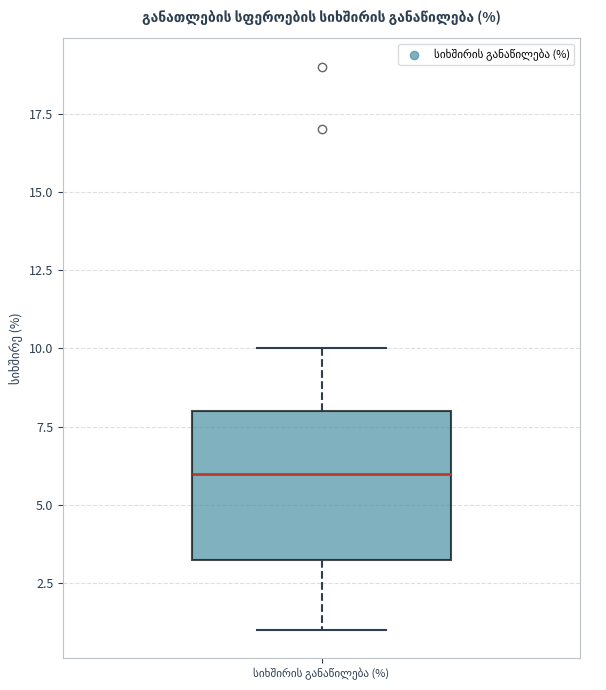

Transcribe this box plot: give where the median line is, the range the box spans, and where the two whiskers end, as read against the y-axis. The values are not printed on the chart, so give them approximately, as read against the axis.

median 6.0, box 3.5 to 8.0, whiskers 1.0 to 10.0